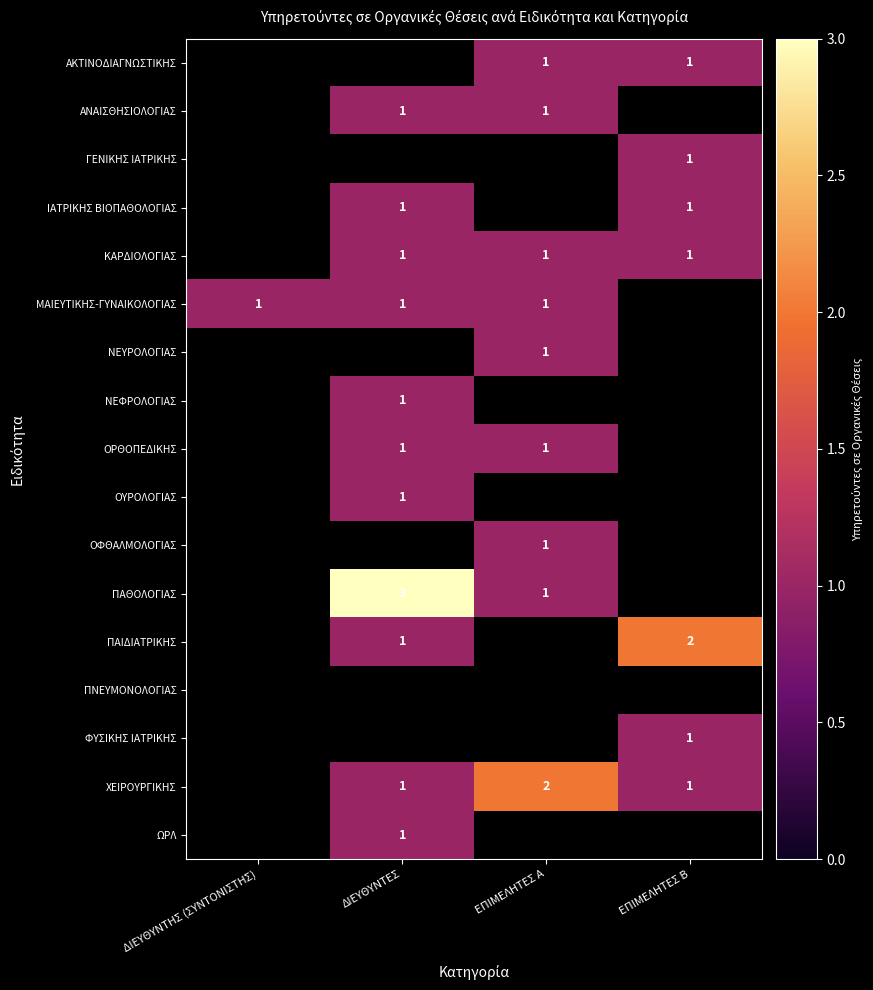

The ΑΚΤΙΝΟΔΙΑΓΝΩΣΤΙΚΗΣ series shows 2 at ΕΠΙΜΕΛΗΤΕΣ Β. True or false?

False